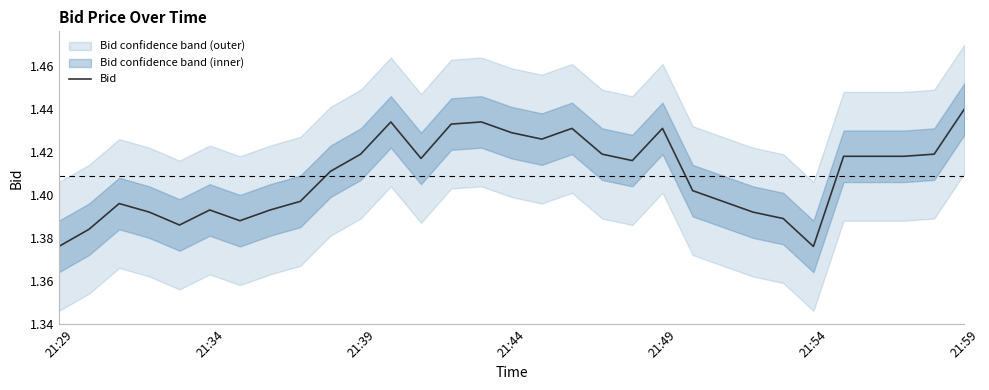

Which category has the highest value in the Bid series?

21:59